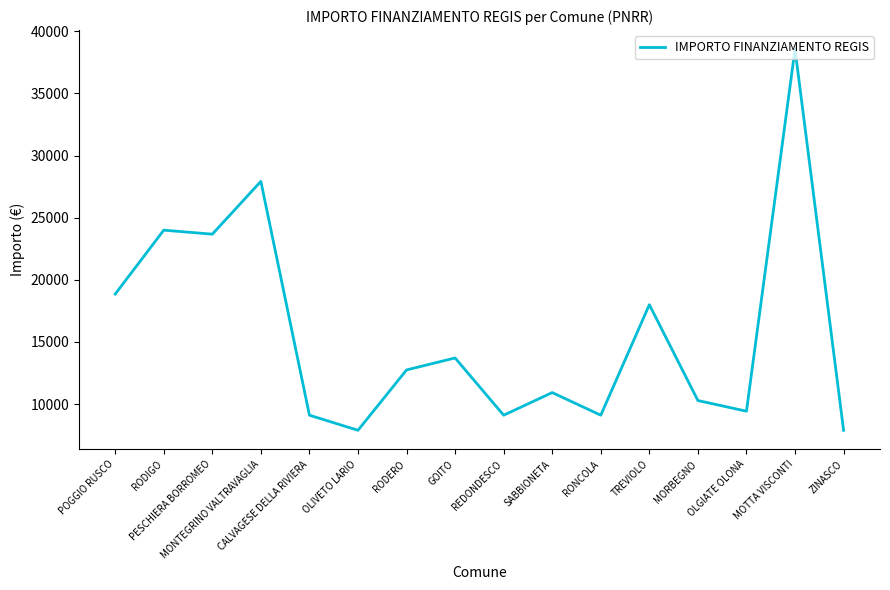

What is the difference between the maximum and minimum values?

30674